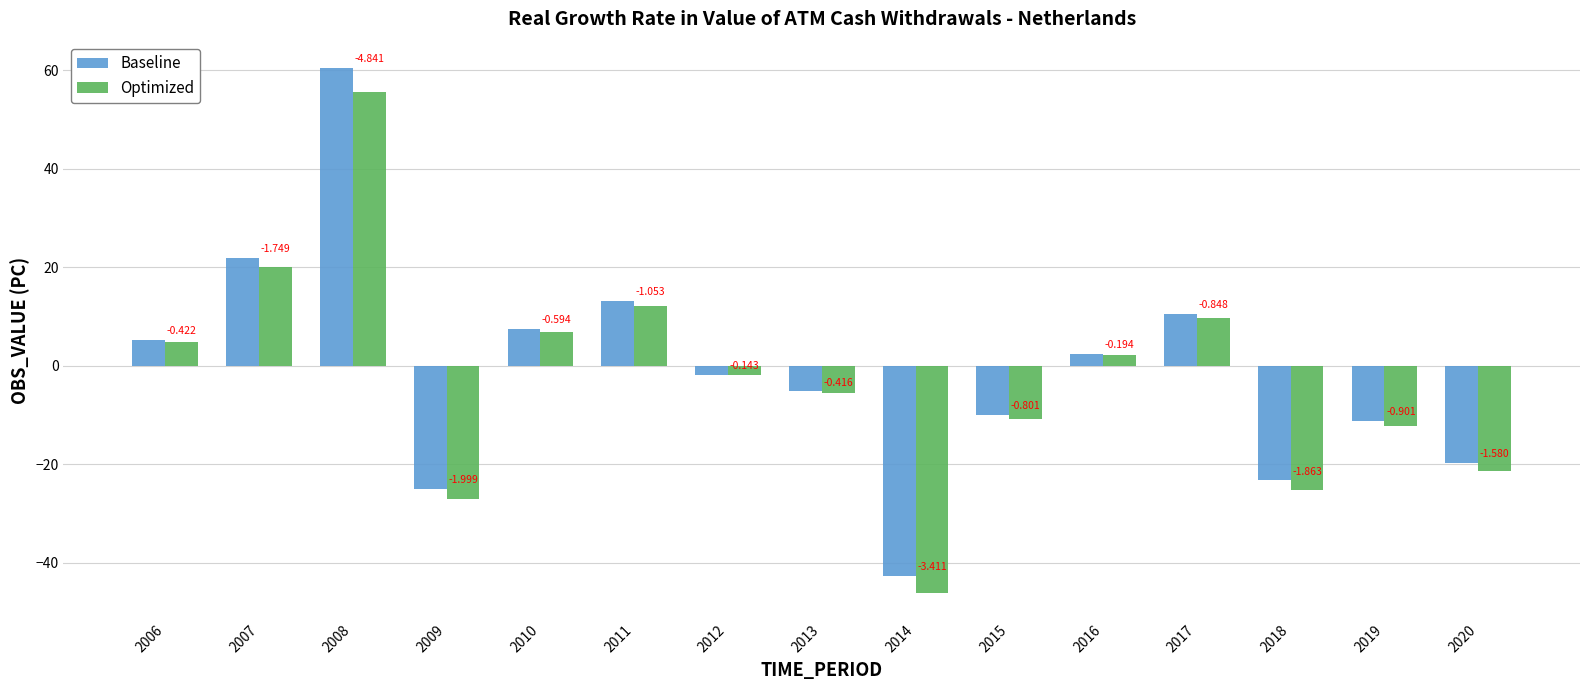

What is the minimum value for Baseline?

-42.6